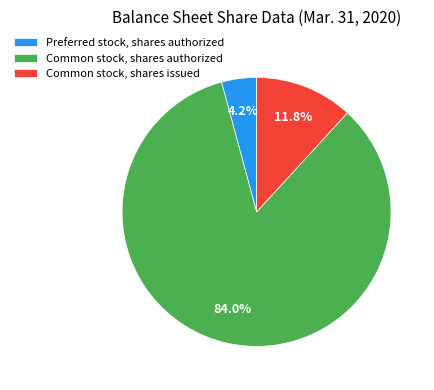

What is the majority slice?

Common stock, shares authorized